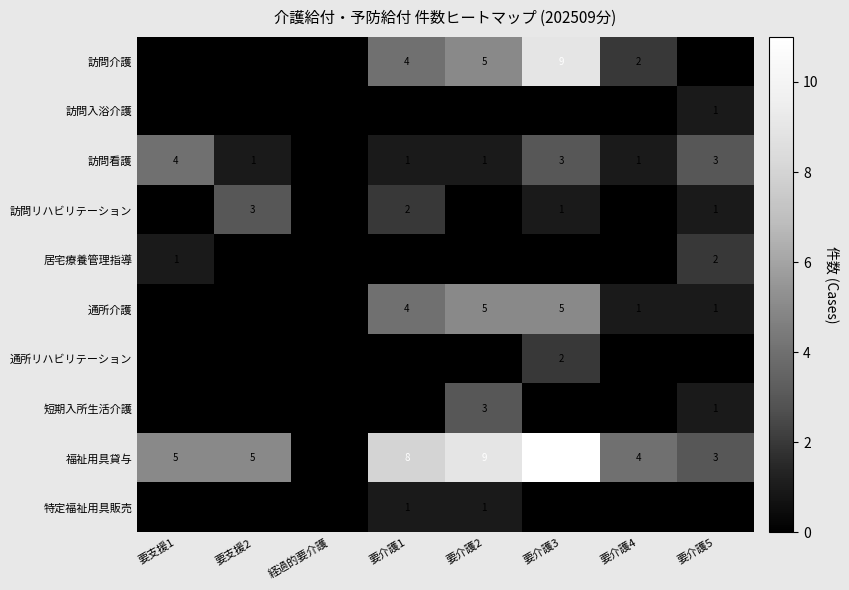

What is the total value across all series at 要支援1?

10